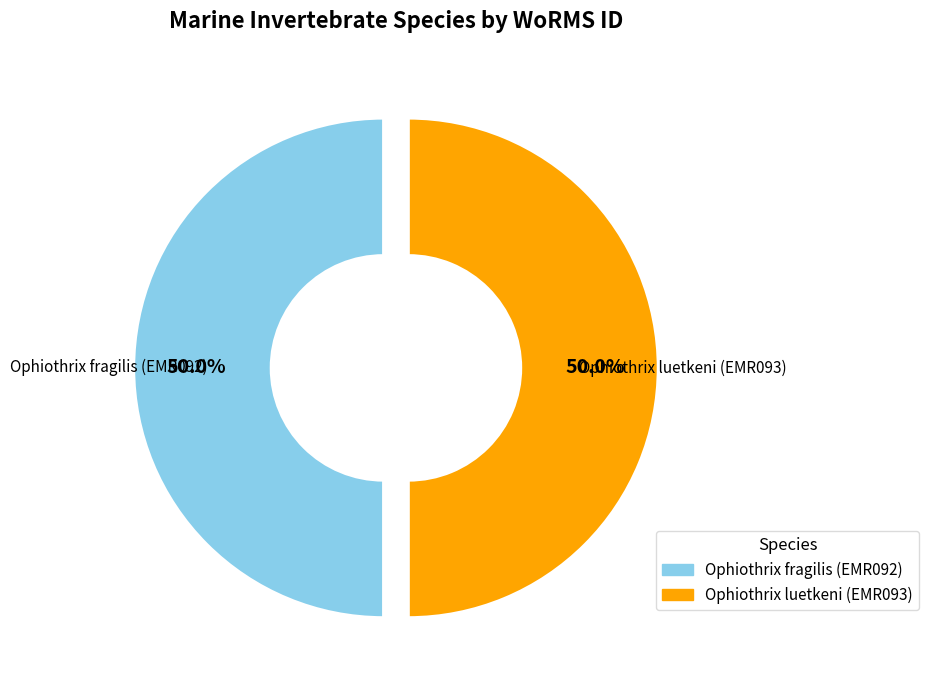

Is the sum of Ophiothrix fragilis (EMR092) and Ophiothrix luetkeni (EMR093) greater than half?

Yes